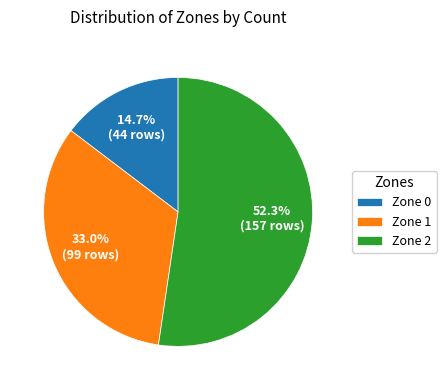

Is it true that Zone 2 is 42% of the pie?

False